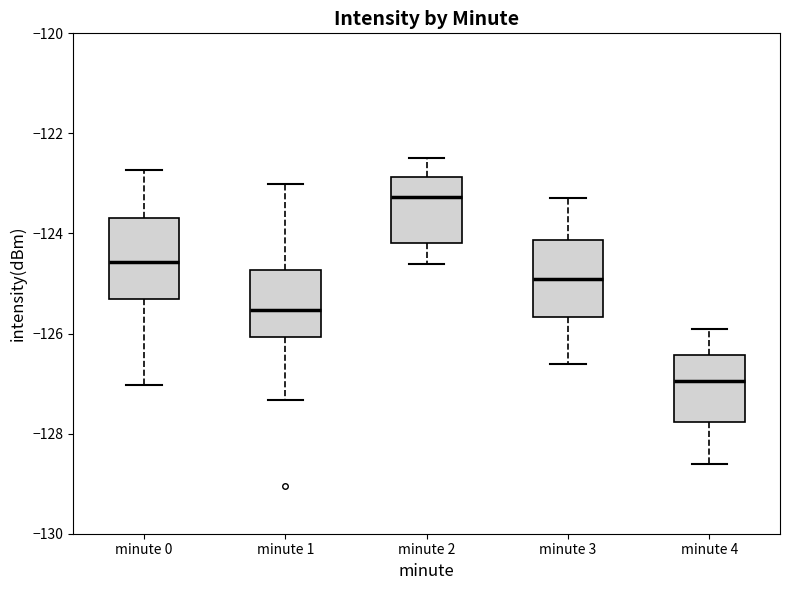

Where is the upper edge of the box for minute 0 on the y-axis? The values are not printed on the chart, so give them approximately, as read against the axis.

-123.6